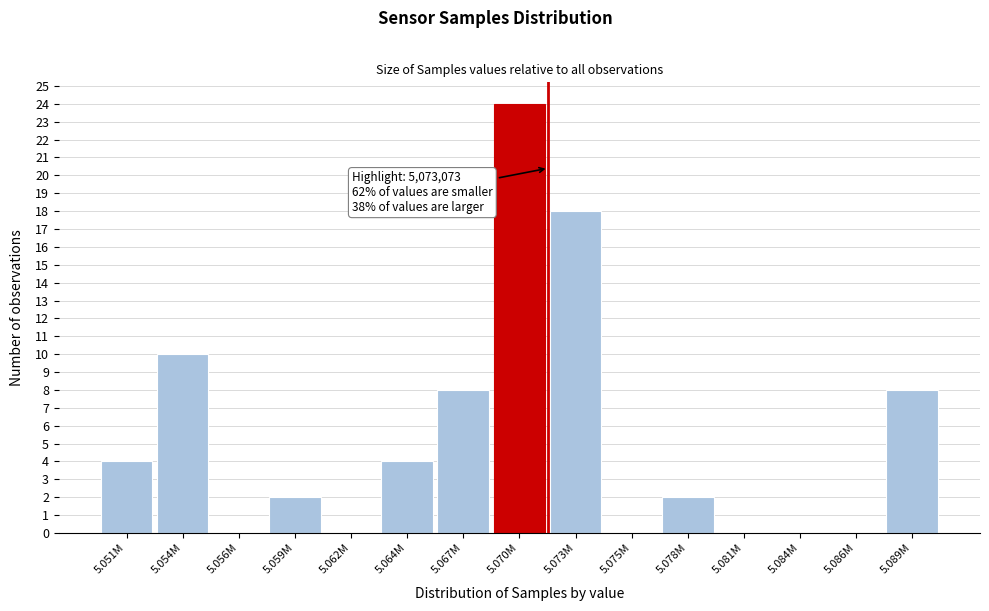

Reading left to right, transcribe all the data shown in this chart.

5.051M=4	5.054M=10	5.056M=0	5.059M=2	5.062M=0	5.064M=4	5.067M=8	5.070M=24	5.073M=18	5.075M=0	5.078M=2	5.081M=0	5.084M=0	5.086M=0	5.089M=8